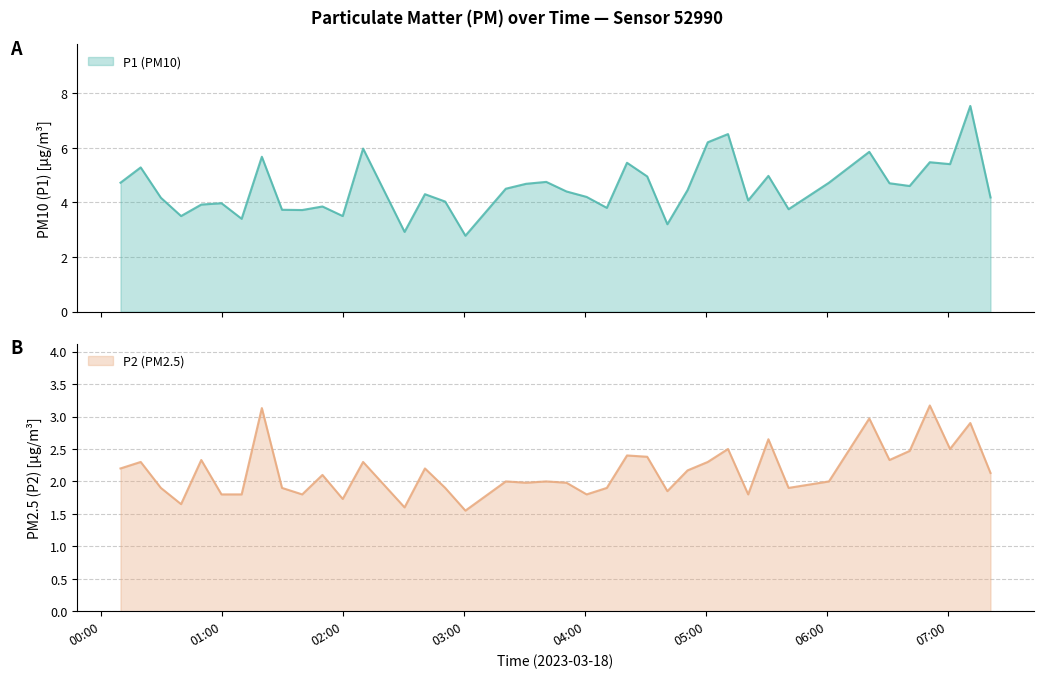

In P2, how many points are lower than both neighbors (excluding endpoints)?

12